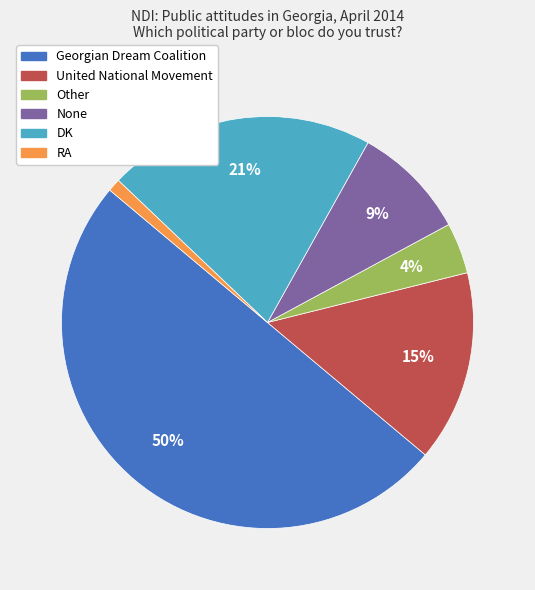

Which slice is the smallest?

RA